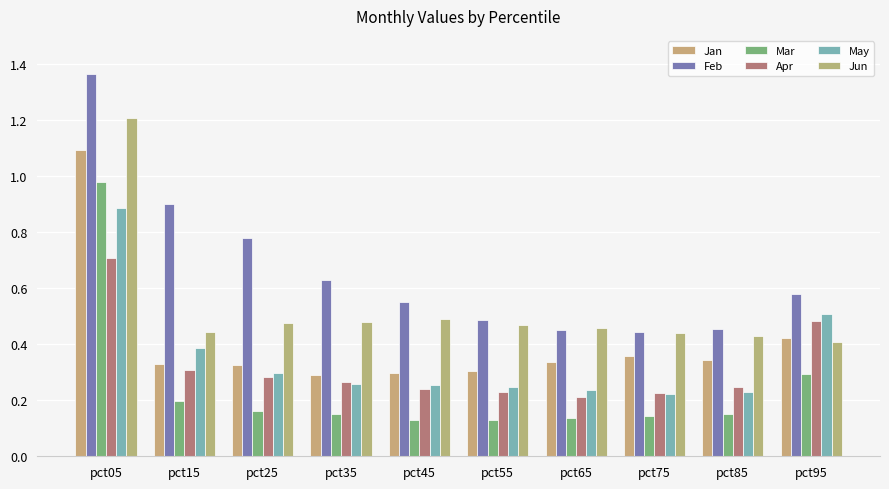

What is the total value across all series at pct15?

2.6